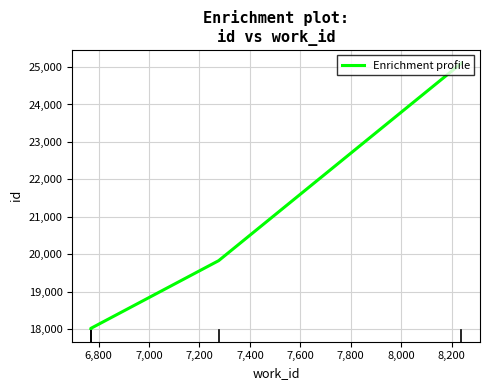

Count the number of values greater than 19830.

1